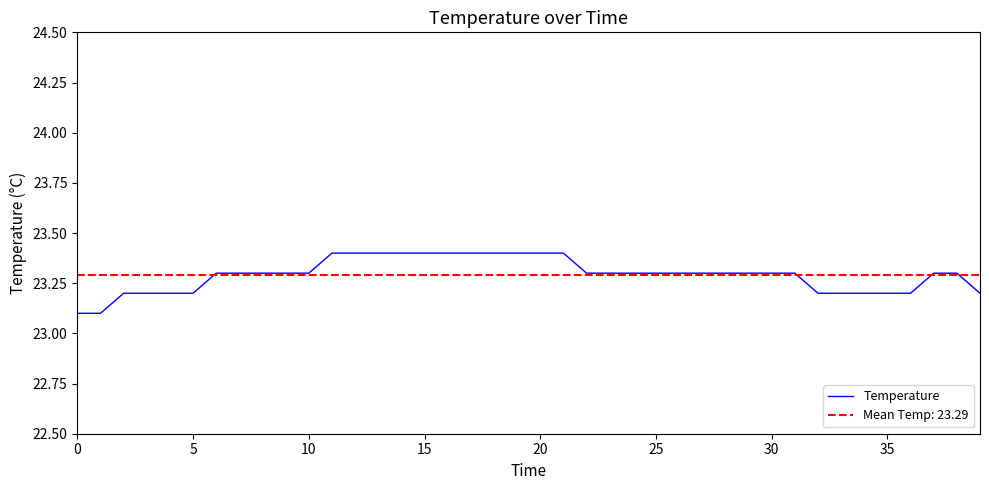

What is the highest value of the Temperature series?

23.4